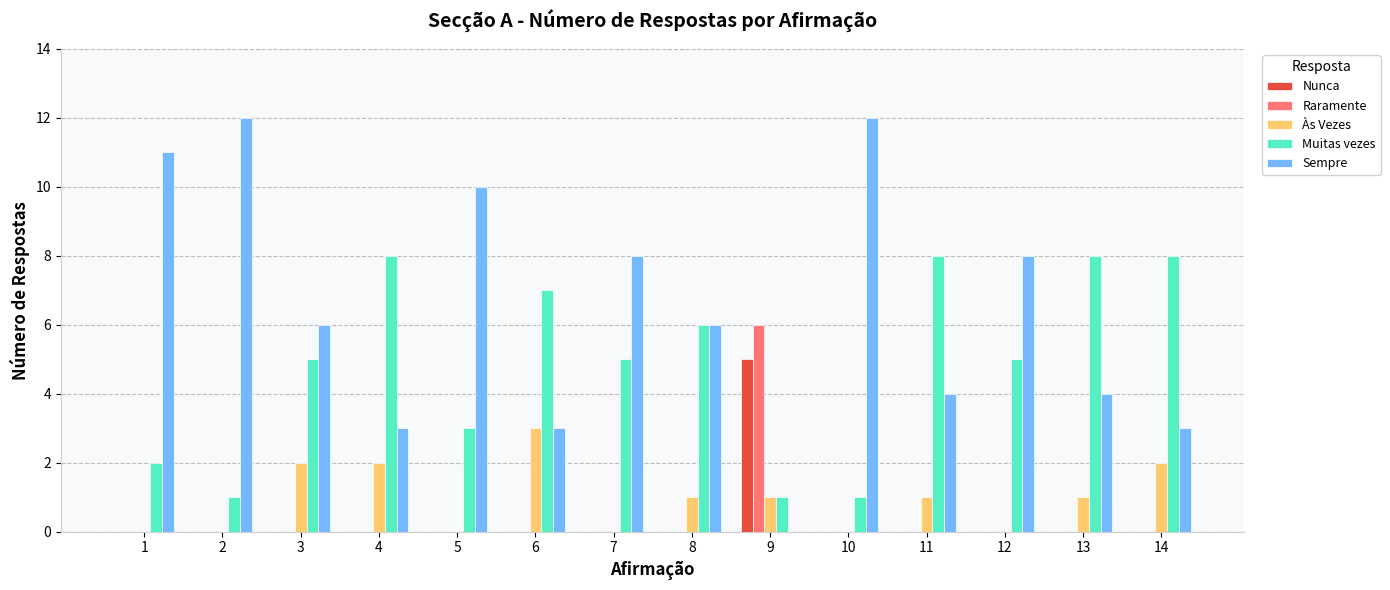

What is the maximum value for Raramente?

6